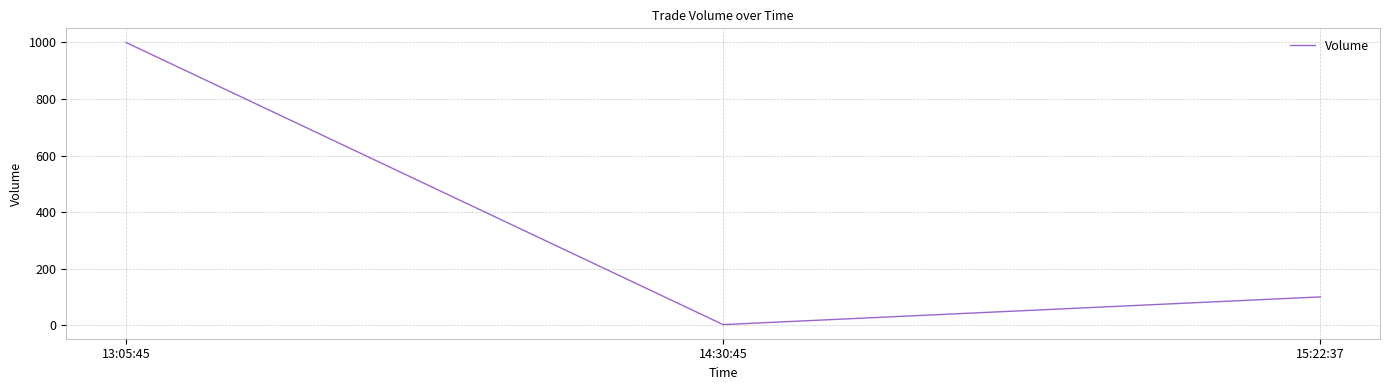

Rank the categories by value from lowest to highest.

14:30:45, 15:22:37, 13:05:45